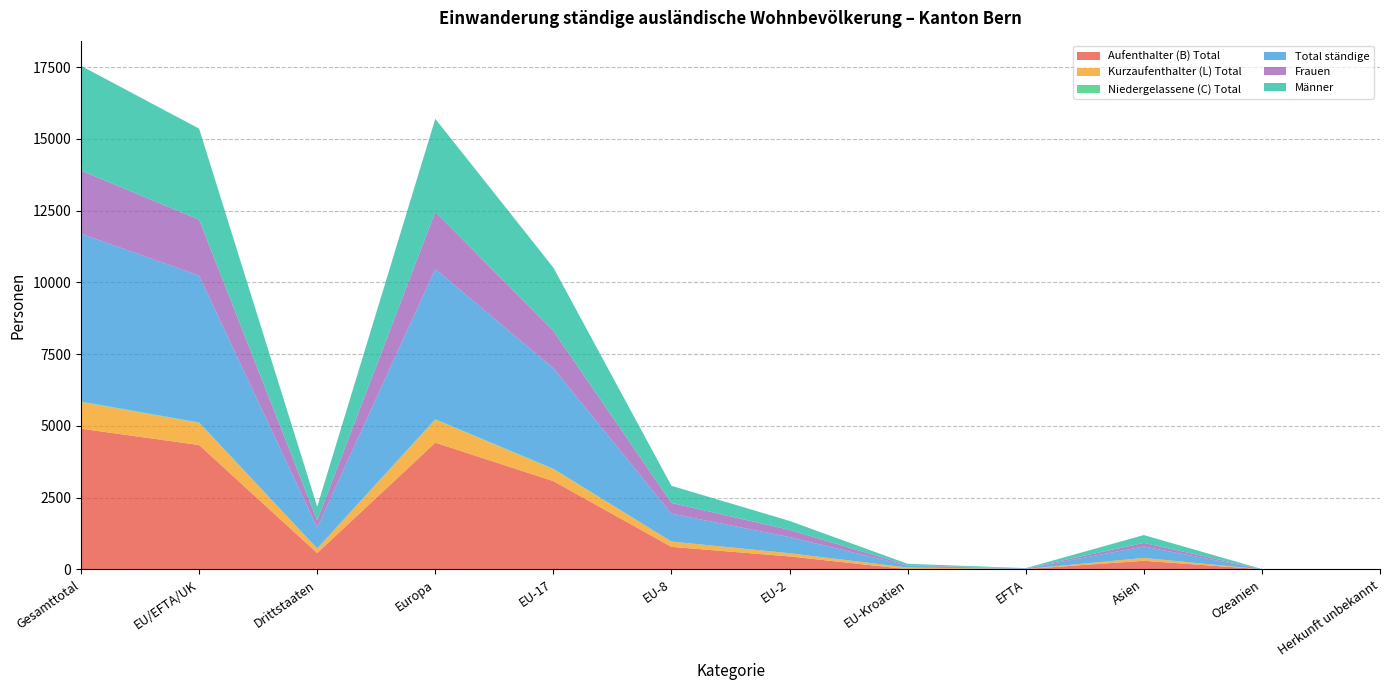

Reading left to right, list all the values displayed in this chart.

Aufenthalter (B) Total: 4903	4334	569	4416	3076	785	452	8	13	300	4	3
Kurzaufenthalter (L) Total: 927	769	158	801	413	186	111	57	2	98	0	0
Niedergelassene (C) Total: 19	17	2	17	17	0	0	0	0	1	0	0
Total ständige: 5849	5120	729	5234	3506	971	563	65	15	399	4	3
Frauen: 2199	1947	252	1993	1297	373	251	18	8	124	4	2
Männer: 3650	3173	477	3241	2209	598	312	47	7	275	0	1